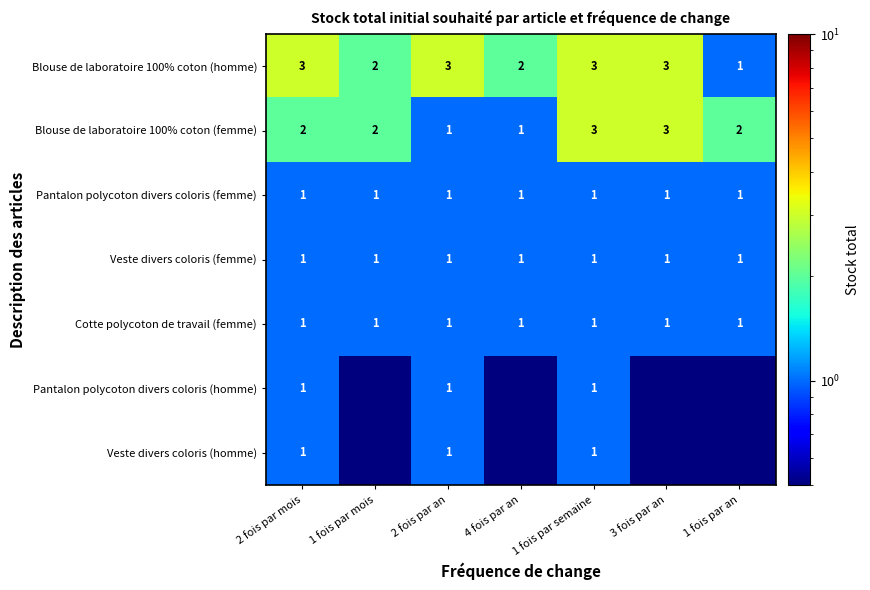

The value of Cotte polycoton de travail (femme) at 4 fois par an is 1.0. True or false?

True